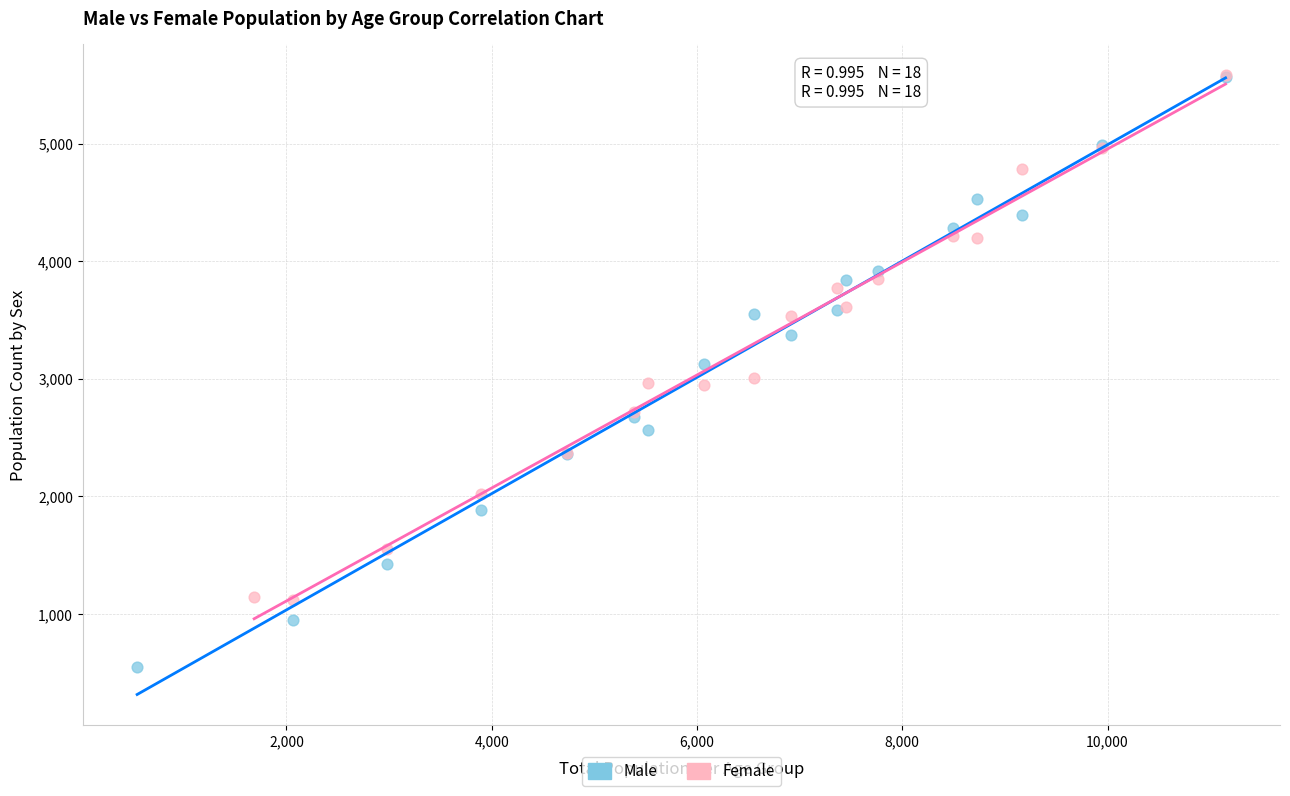

Which series contains the lowest Y value?

Male